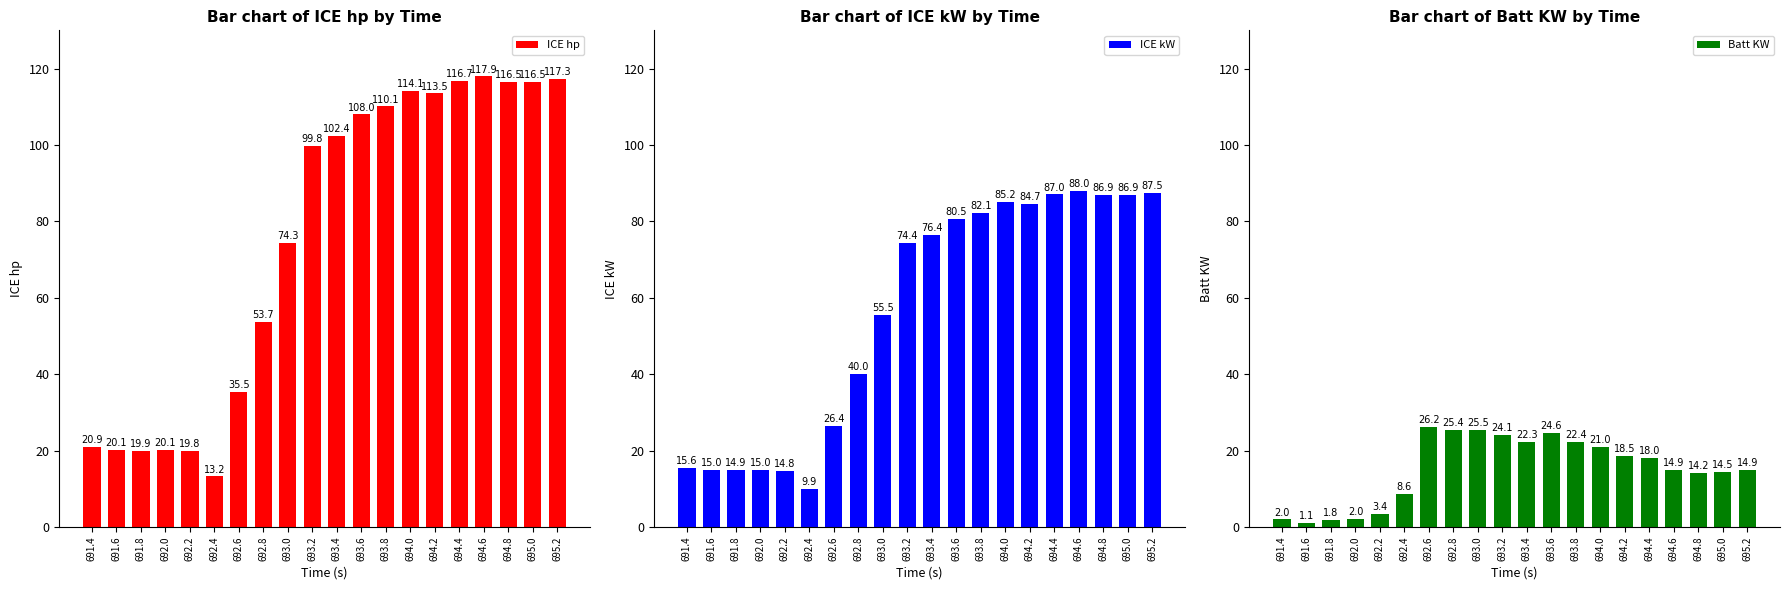

What is the lowest value of the ICE hp series?

13.2